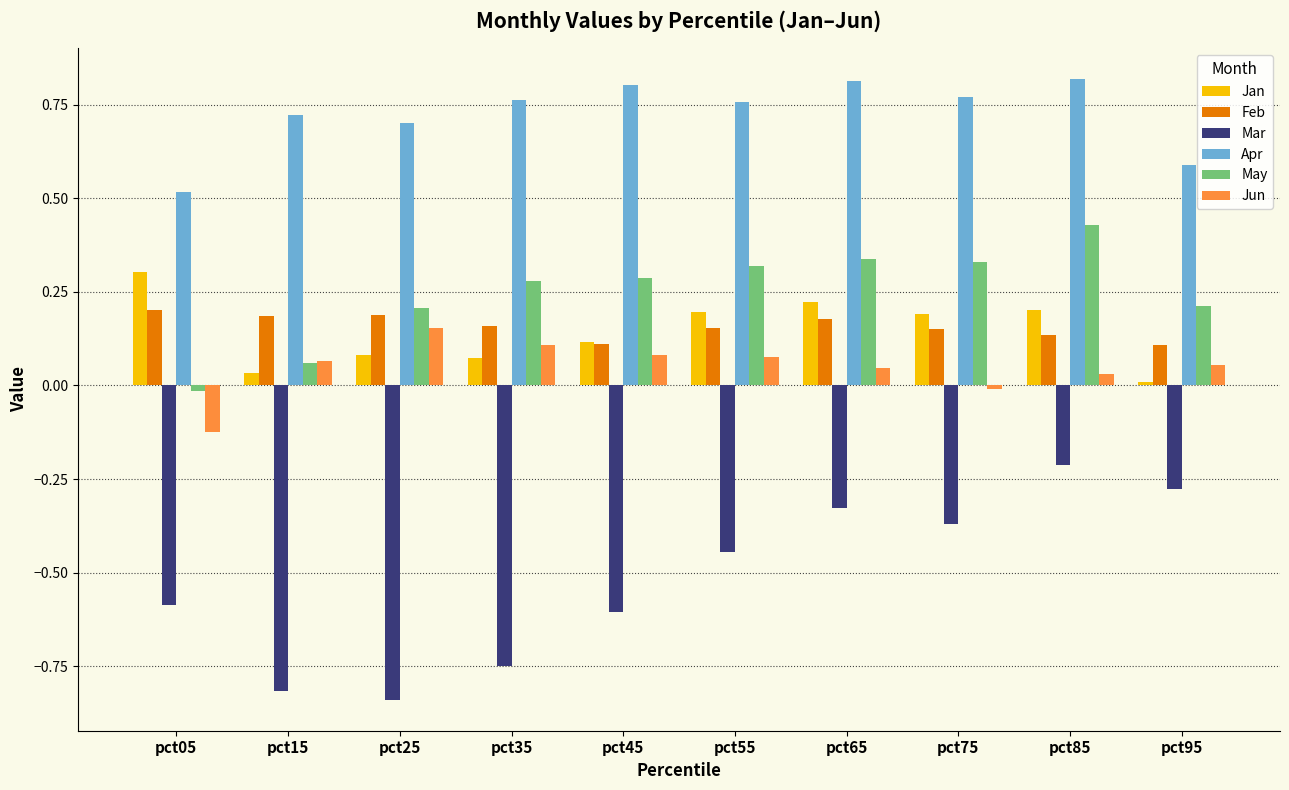

List the series in order of their peak value, highest first.

Apr, May, Jan, Feb, Jun, Mar